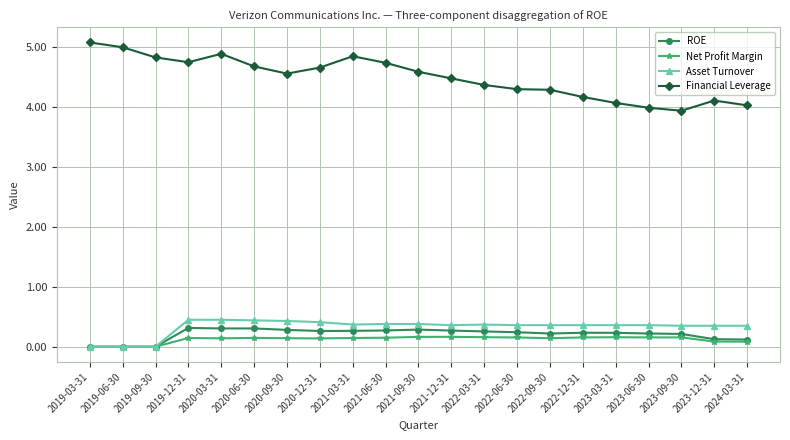

What is the label of the 11th point from the right?

2021-09-30